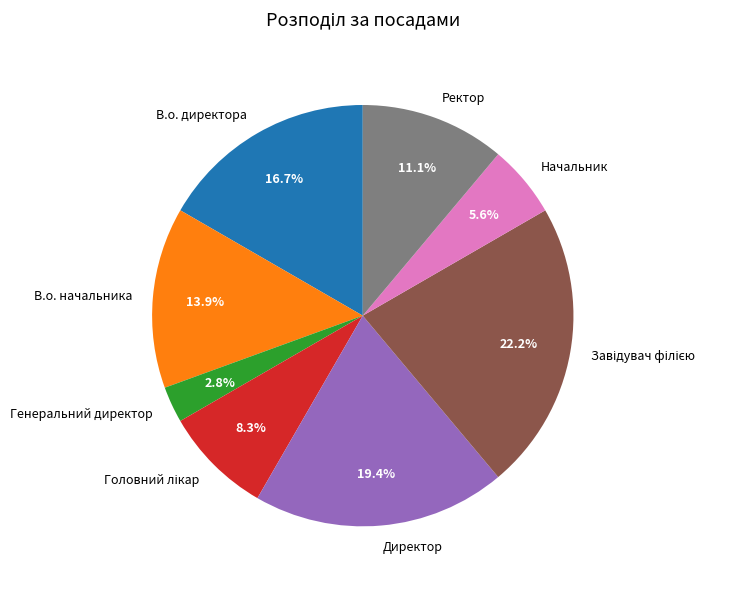

To the nearest percent, what is the difference between the largest and smallest slice percentages?

19%